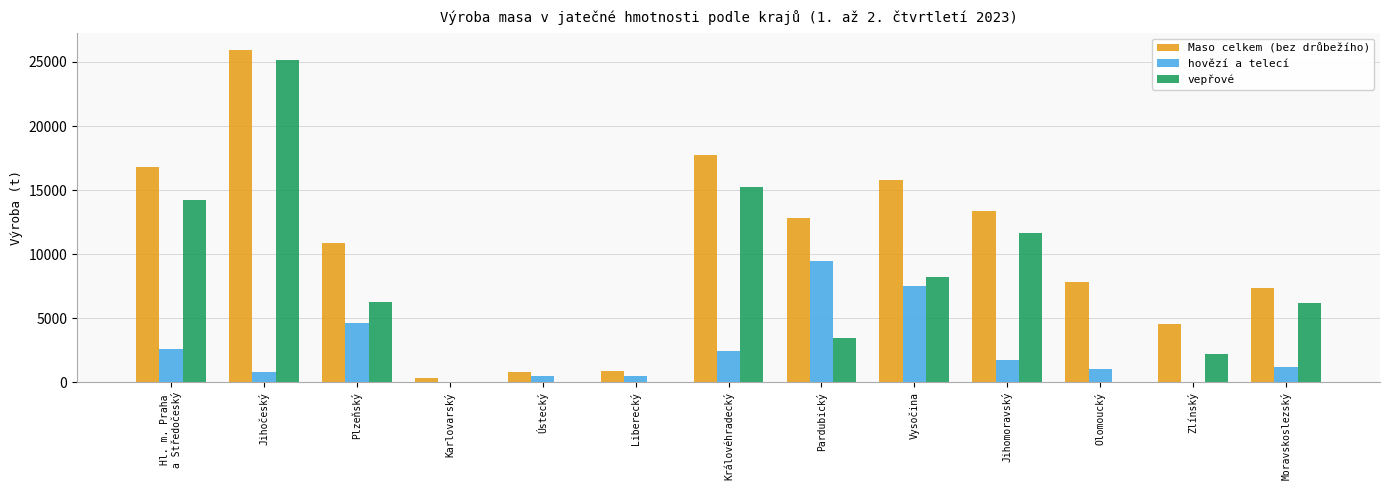

What is the maximum value shown in the chart?

25959.6